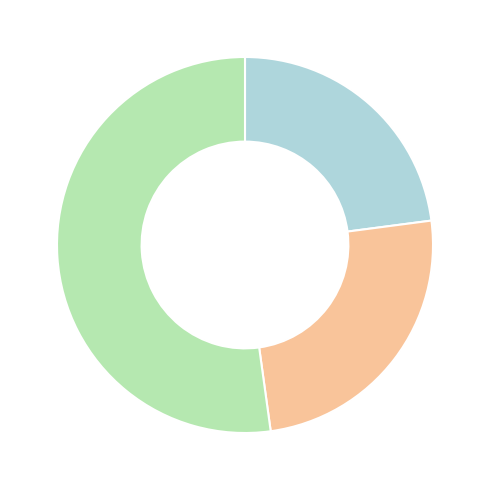

How many segments does this pie chart have?

3